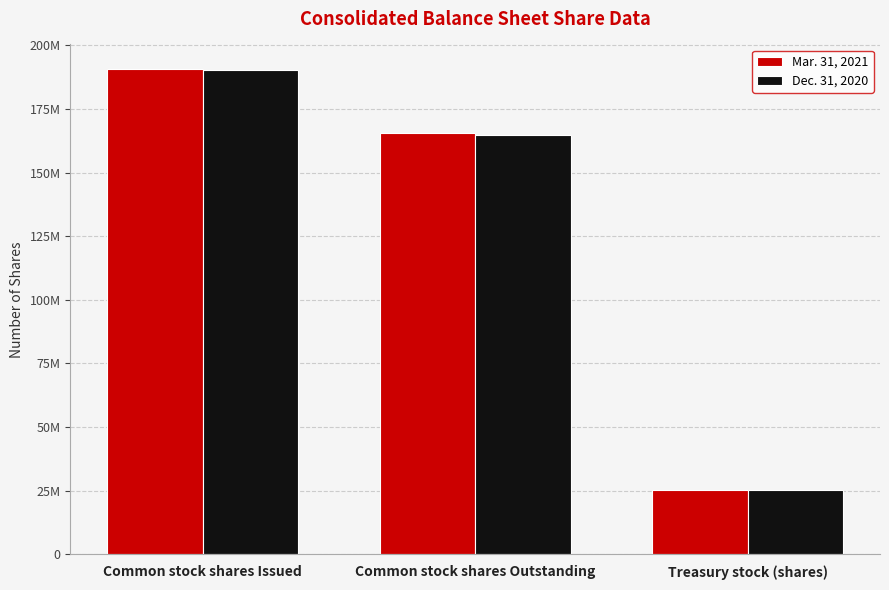

Reading left to right, list all the values displayed in this chart.

Mar. 31, 2021: 190783383	165464148	25319235
Dec. 31, 2020: 190239883	164920648	25319235